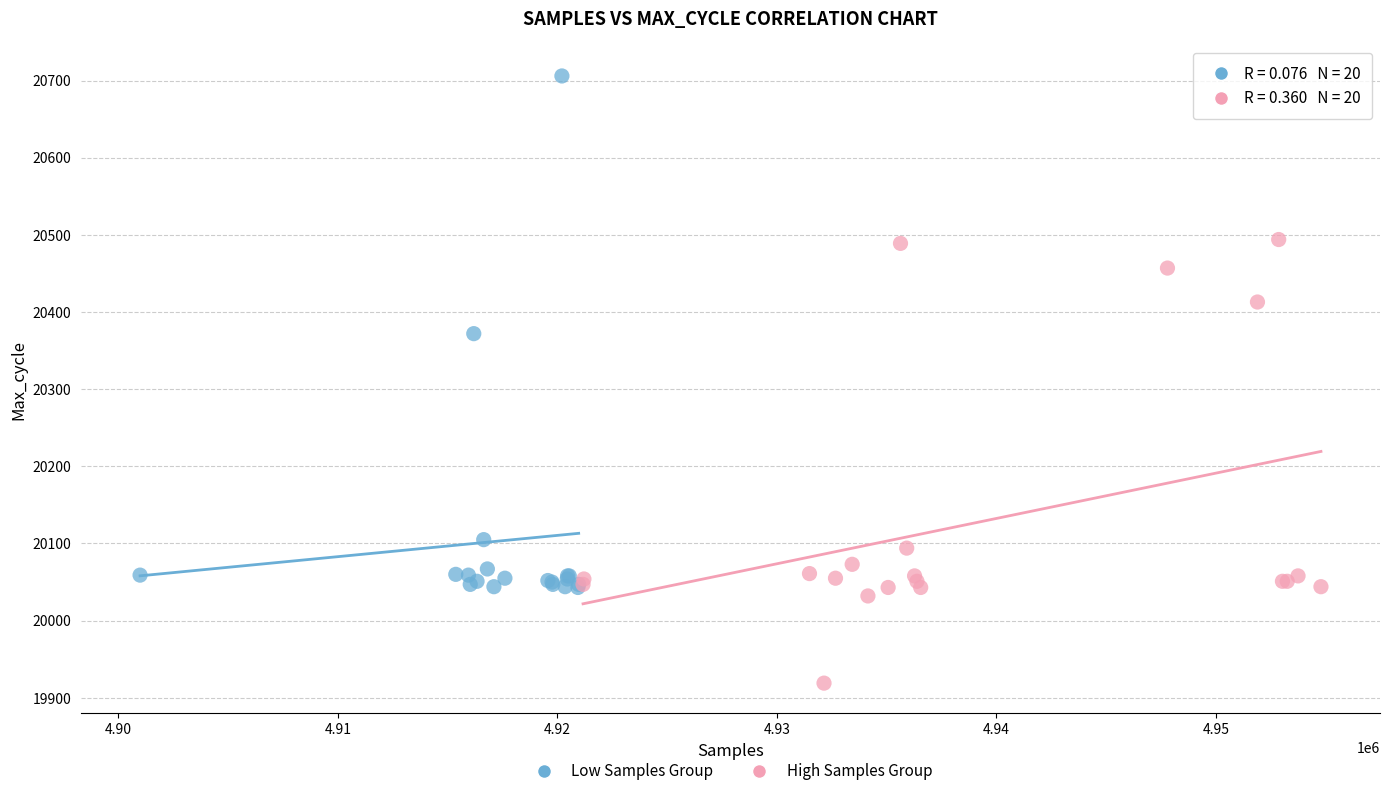

Which series contains the highest Y value?

Low Samples Group